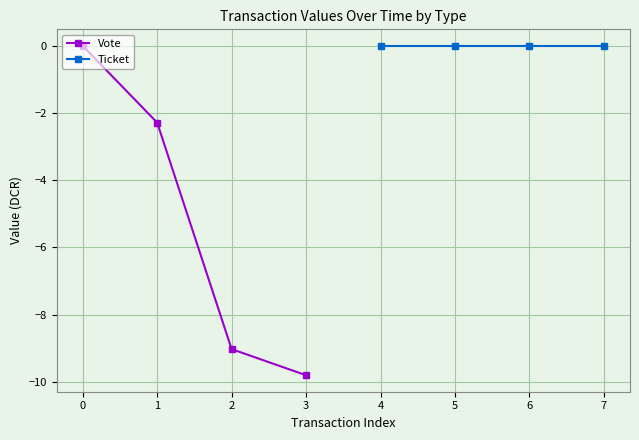

True or false: Vote has more than 0 interior local peaks.

False